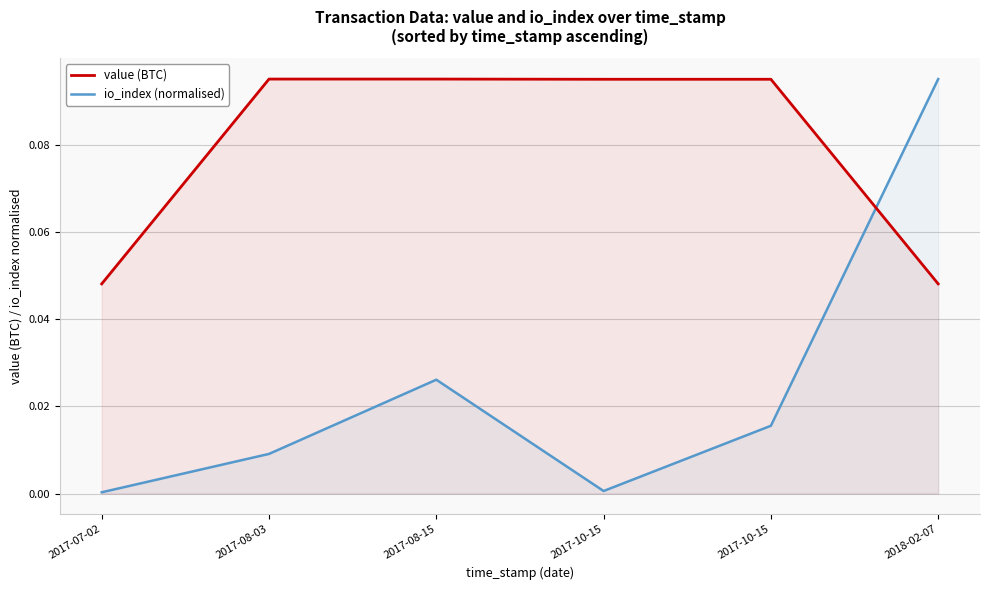

True or false: value (BTC) has a value of 0.0 at 2017-10-15.

False